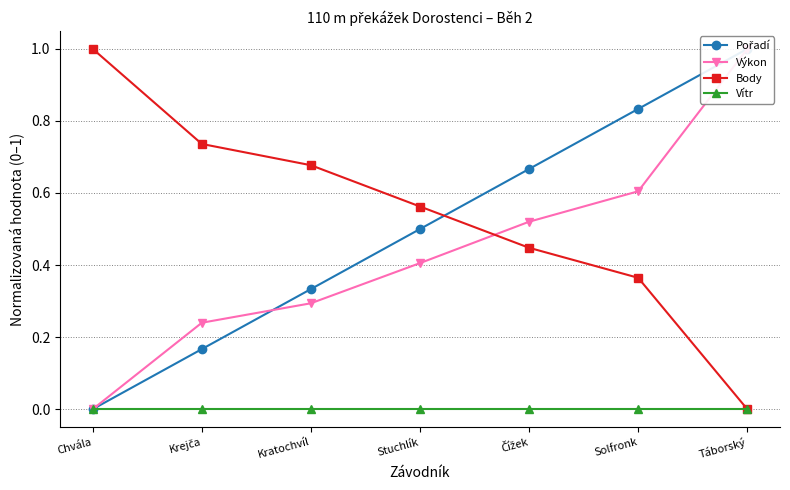

At how many categories does at least one series exceed 0?

7